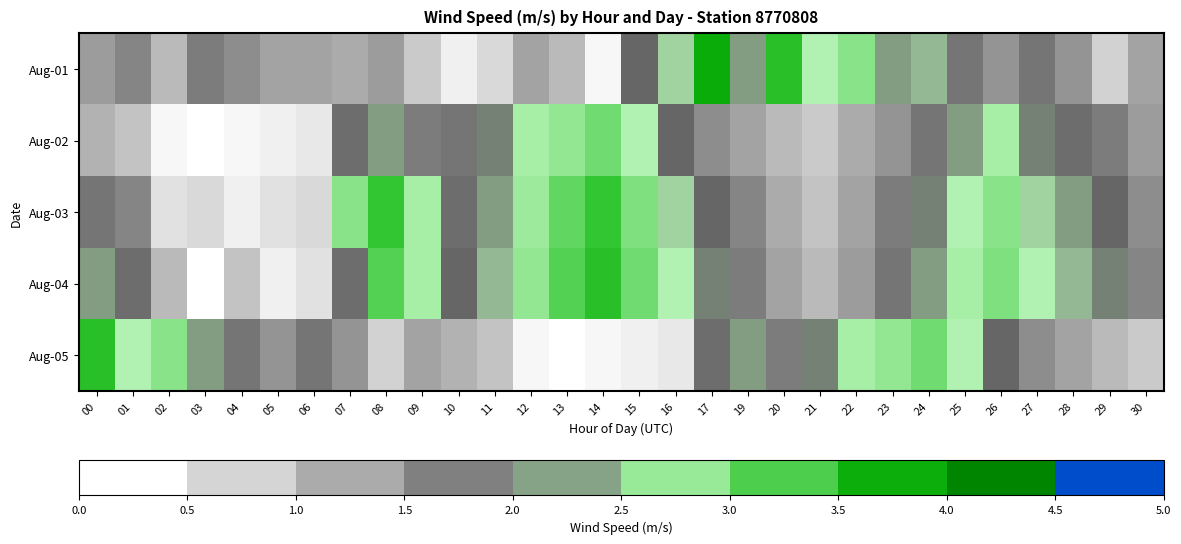

Which series has the widest spread of values?

Aug-01